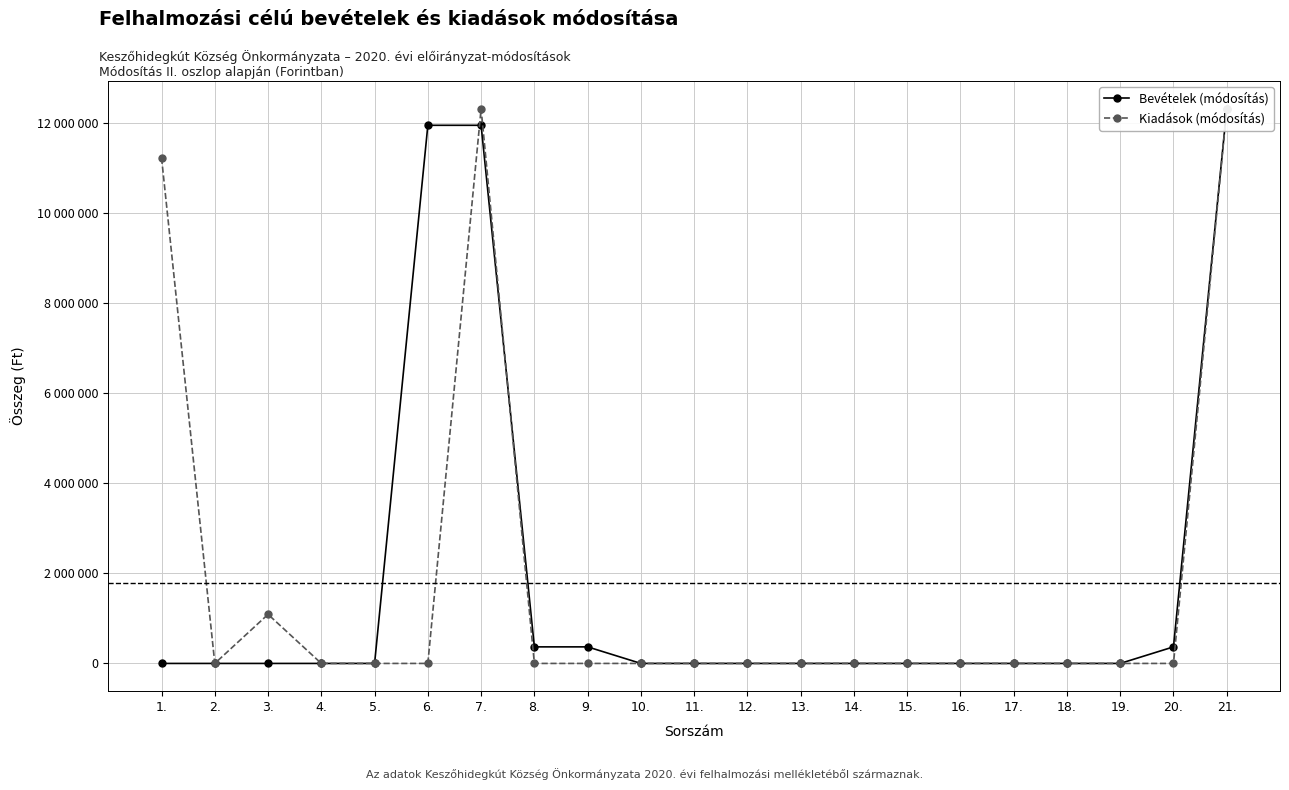

True or false: Bevételek (módosítás) and Kiadások (módosítás) cross at least once.

True